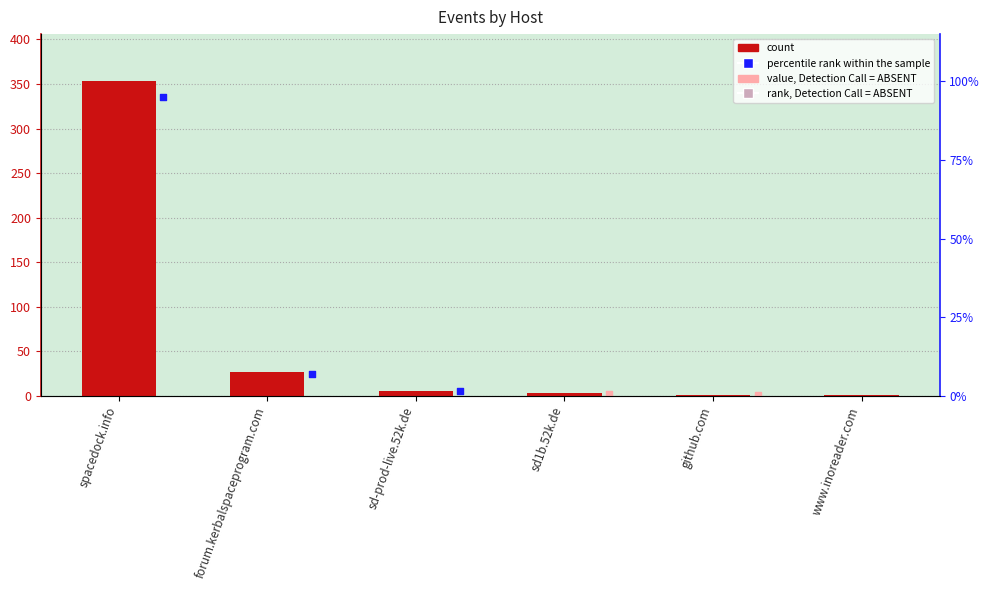

Which has a higher value, github.com or www.inoreader.com?

github.com